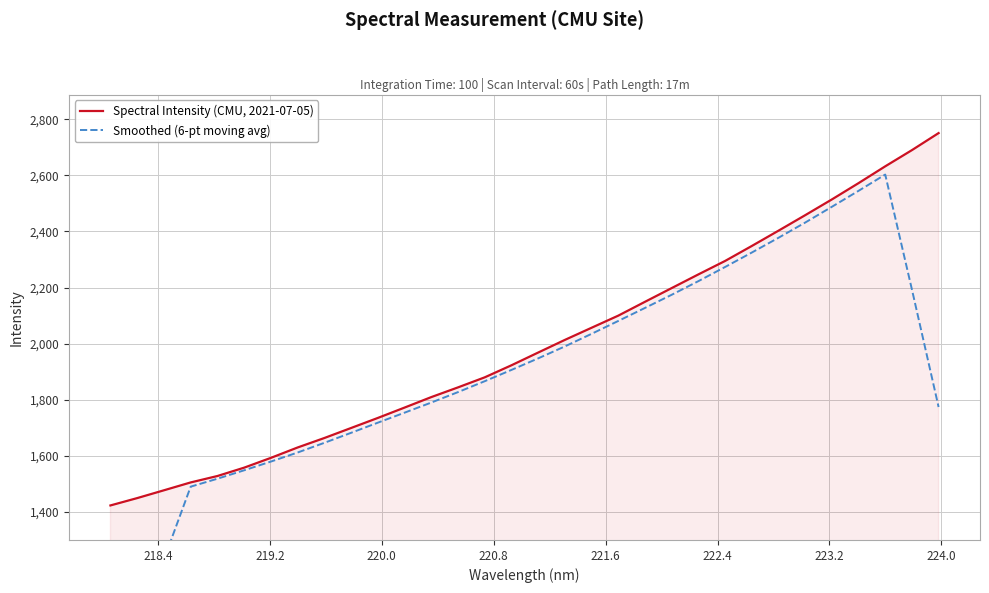

Which series has the largest range (max minus min)?

Smoothed (6-pt moving avg)